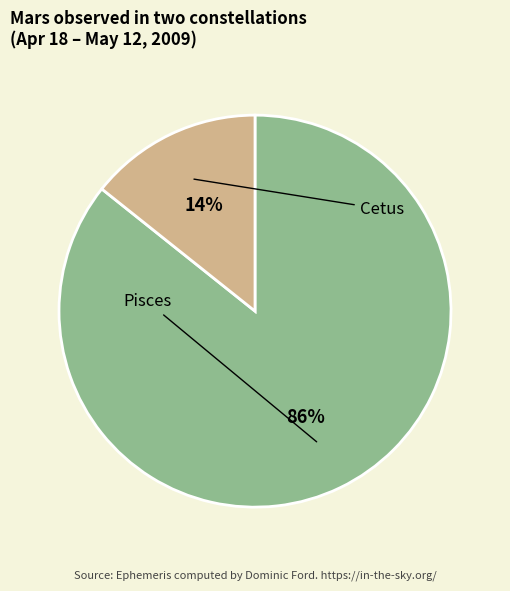

Is there a majority slice in this chart?

Yes